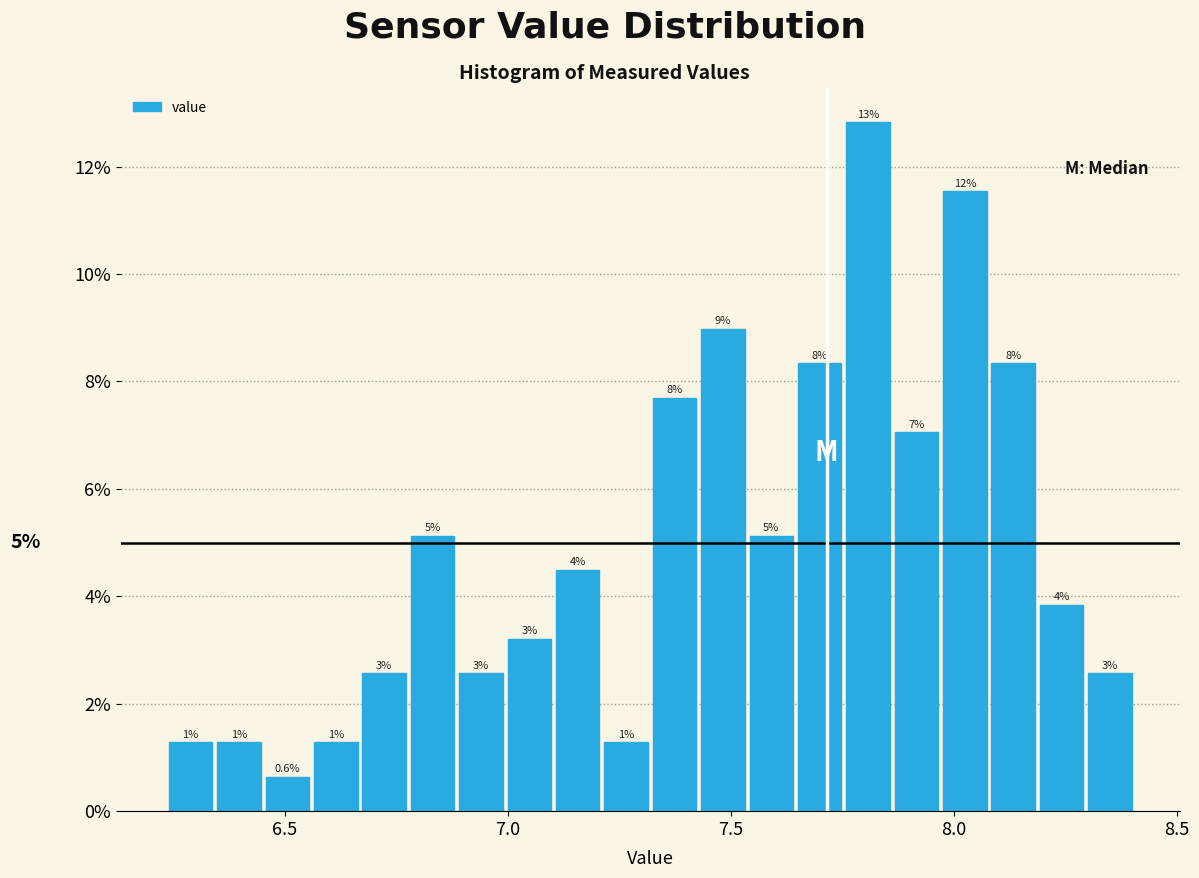

Around what value on the x-axis is the tallest bar? Give the approximate position of its centre, as read against the axis.

7.80